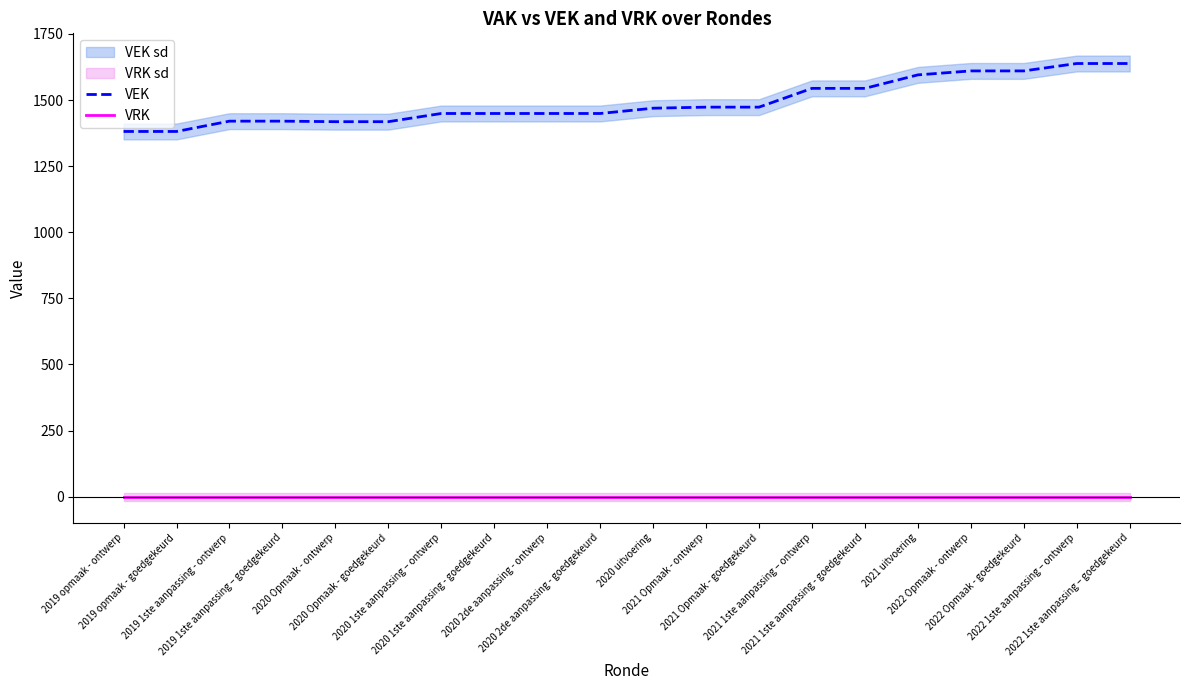

Reading left to right, what are all the values shown in this chart?

VEK: 2019 opmaak - ontwerp=1381	2019 opmaak - goedgekeurd=1381	2019 1ste aanpassing - ontwerp=1420	2019 1ste aanpassing – goedgekeurd=1420	2020 Opmaak - ontwerp=1418	2020 Opmaak - goedgekeurd=1418	2020 1ste aanpassing – ontwerp=1449	2020 1ste aanpassing - goedgekeurd=1449	2020 2de aanpassing - ontwerp=1449	2020 2de aanpassing - goedgekeurd=1449	2020 uitvoering=1469	2021 Opmaak - ontwerp=1473	2021 Opmaak - goedgekeurd=1473	2021 1ste aanpassing – ontwerp=1544	2021 1ste aanpassing - goedgekeurd=1544	2021 uitvoering=1595	2022 Opmaak - ontwerp=1610	2022 Opmaak - goedgekeurd=1610	2022 1ste aanpassing – ontwerp=1638	2022 1ste aanpassing – goedgekeurd=1638
VRK: 2019 opmaak - ontwerp=0	2019 opmaak - goedgekeurd=0	2019 1ste aanpassing - ontwerp=0	2019 1ste aanpassing – goedgekeurd=0	2020 Opmaak - ontwerp=0	2020 Opmaak - goedgekeurd=0	2020 1ste aanpassing – ontwerp=0	2020 1ste aanpassing - goedgekeurd=0	2020 2de aanpassing - ontwerp=0	2020 2de aanpassing - goedgekeurd=0	2020 uitvoering=0	2021 Opmaak - ontwerp=0	2021 Opmaak - goedgekeurd=0	2021 1ste aanpassing – ontwerp=0	2021 1ste aanpassing - goedgekeurd=0	2021 uitvoering=0	2022 Opmaak - ontwerp=0	2022 Opmaak - goedgekeurd=0	2022 1ste aanpassing – ontwerp=0	2022 1ste aanpassing – goedgekeurd=0